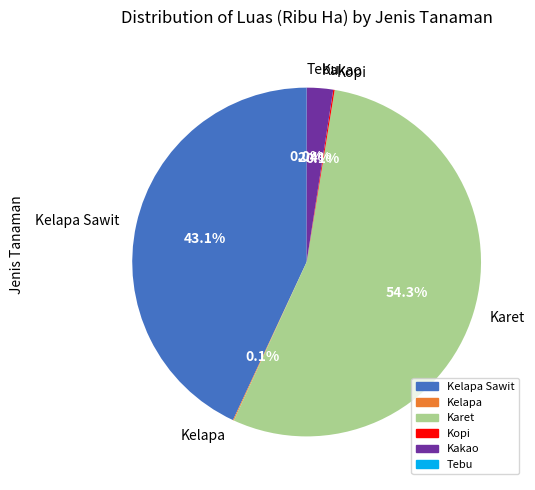

Which category has the biggest portion of the pie?

Karet